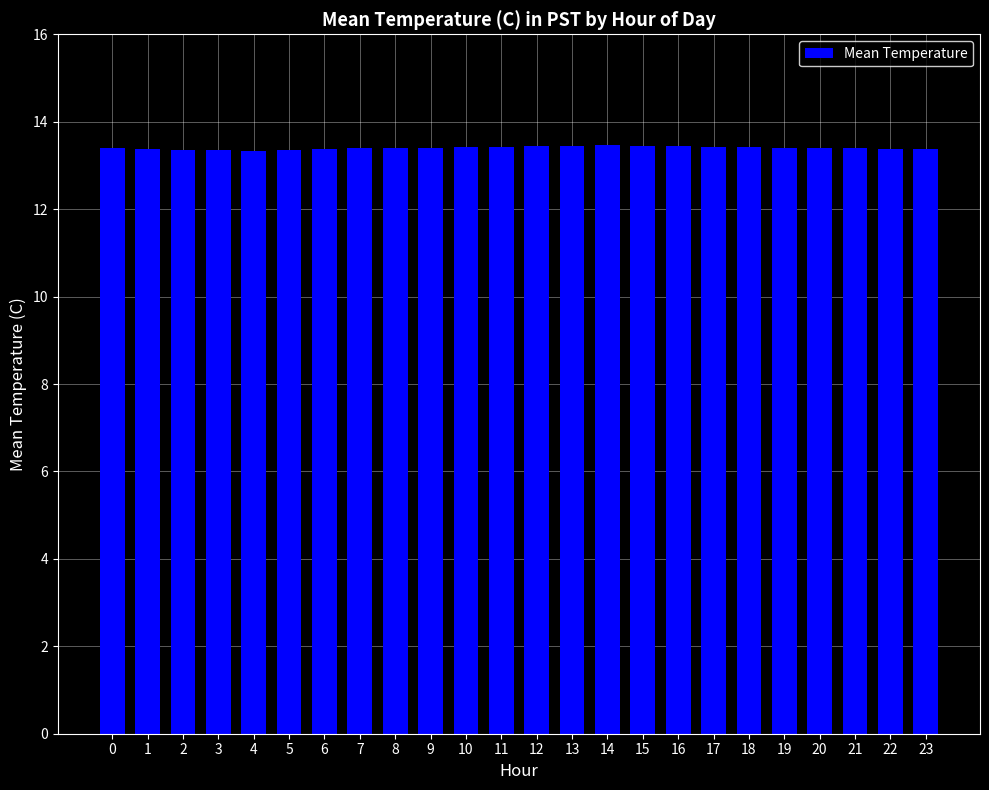

True or false: the data shows 6.9 at 12.

False